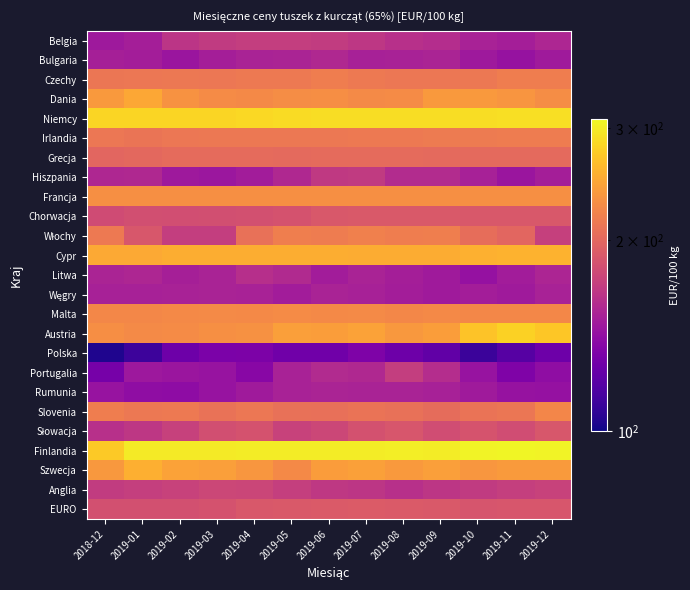

Rank the series by their maximum value, from lowest to highest.

Polska, Węgry, Rumunia, Bulgaria, Litwa, Hiszpania, Belgia, Portugalia, Anglia, Słowacja, Chorwacja, EURO, Grecja, Irlandia, Czechy, Włochy, Slovenia, Malta, Francja, Dania, Szwecja, Cypr, Austria, Niemcy, Finlandia